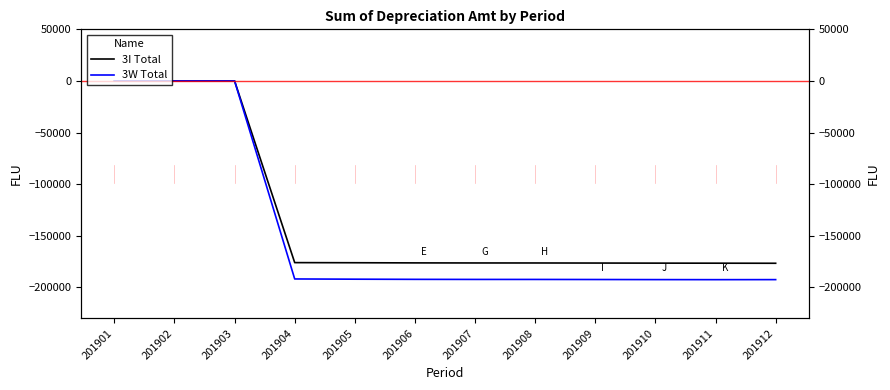

Rank the series at 201901 from lowest to highest value.

3I Total, 3W Total